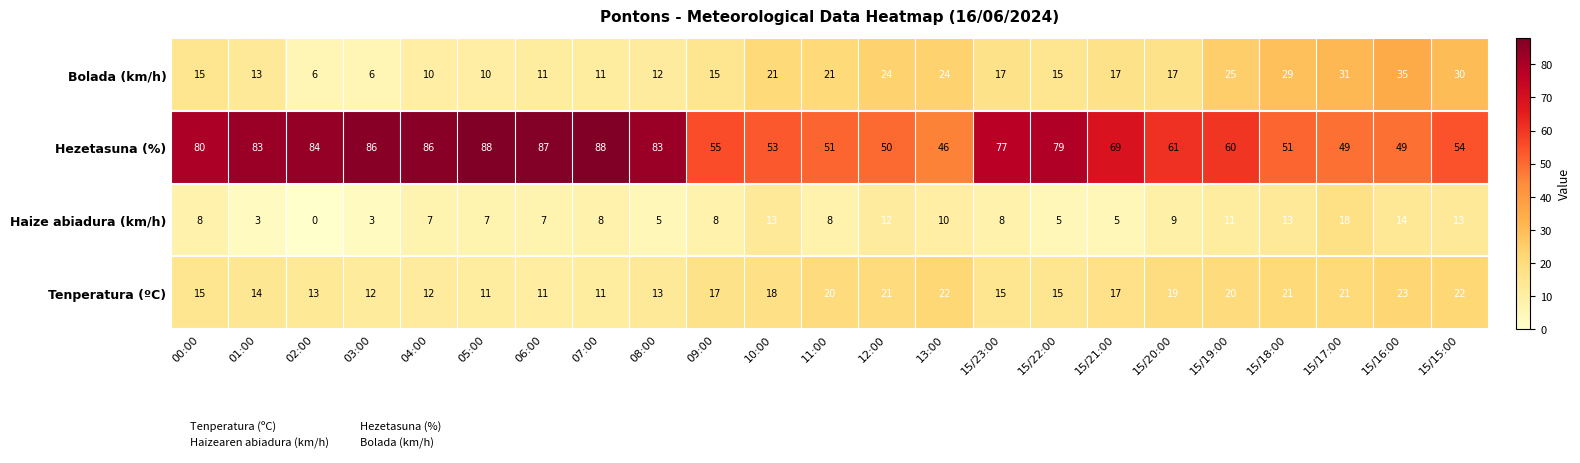

Between 15/22:00 and 15/17:00, which series saw the biggest shift?

Hezetasuna (%)